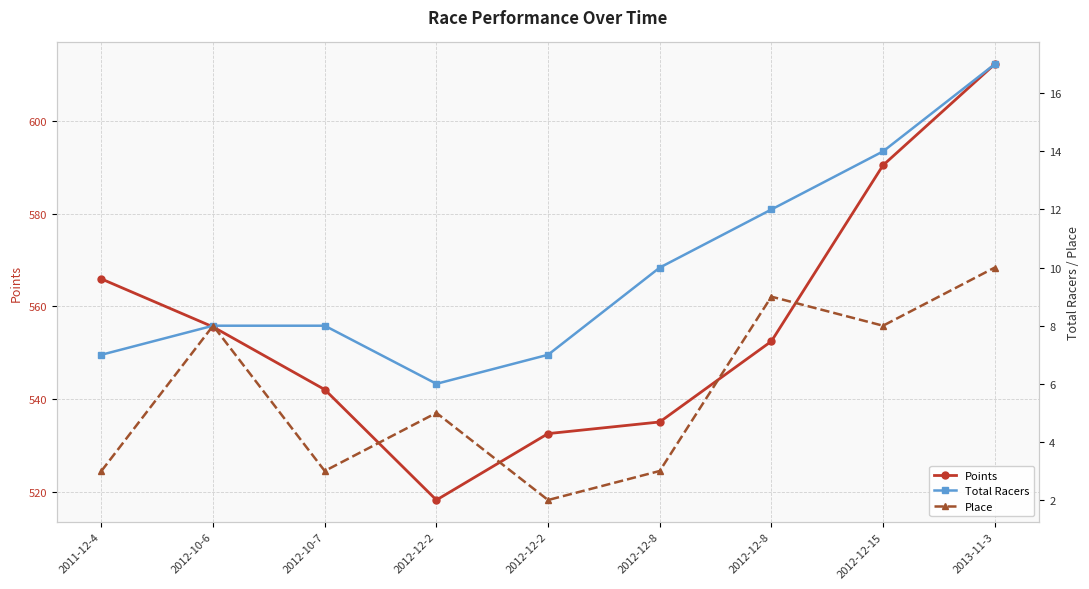

True or false: Place and Total Racers intersect in this chart.

False